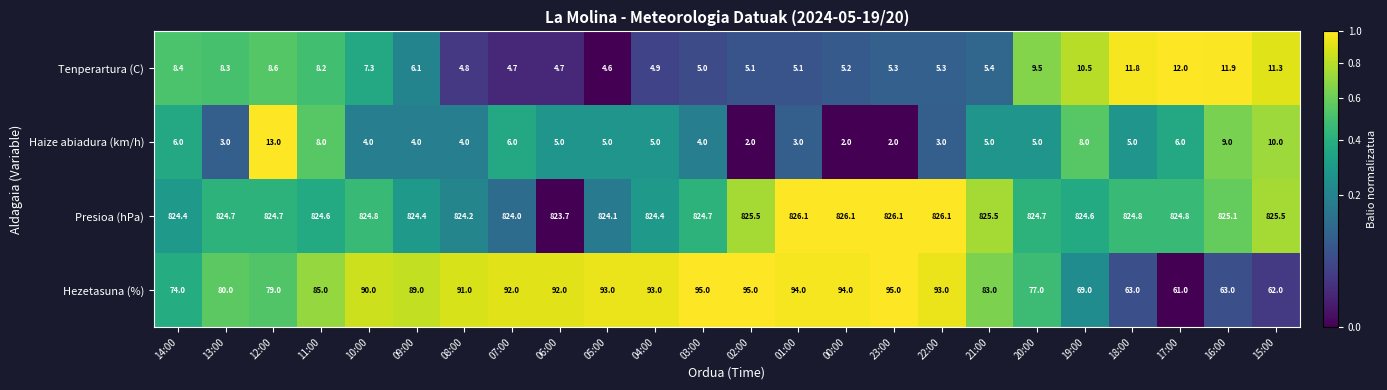

True or false: Tenperartura (C) has a value of 2.2 at 14:00.

False